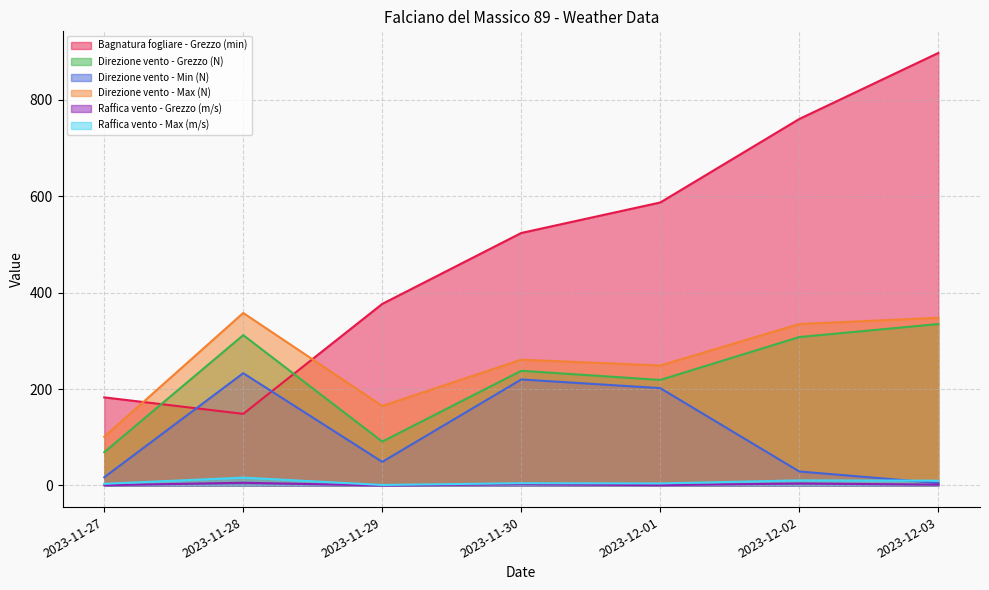

Does the chart display data point markers on the line(s)?

No